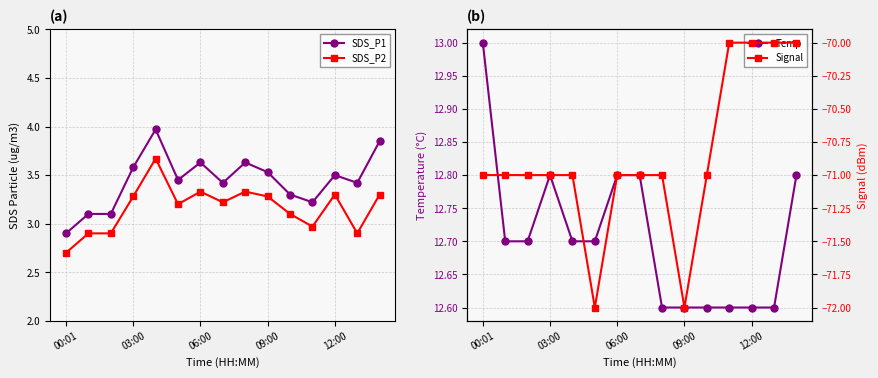

What is the minimum value shown in the chart?

-72.0